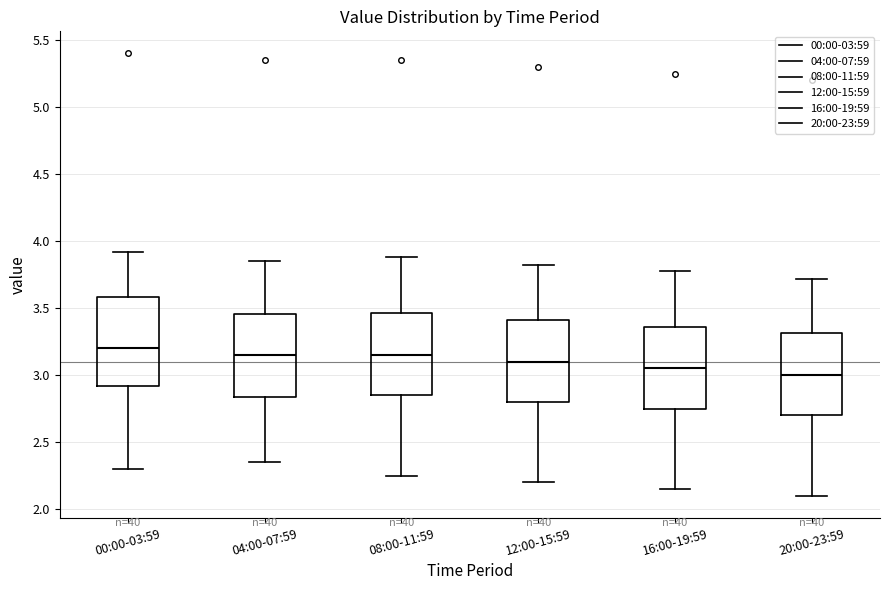

Reading left to right, read every box against the y-axis: the position of its median line, the range the box covers, and the ends of its whiskers. The values are not printed on the chart, so give them approximately, as read against the axis.

00:00-03:59: median 3.20, box 2.90 to 3.60, whiskers 2.30 to 3.90
04:00-07:59: median 3.15, box 2.85 to 3.45, whiskers 2.35 to 3.85
08:00-11:59: median 3.15, box 2.85 to 3.45, whiskers 2.25 to 3.90
12:00-15:59: median 3.10, box 2.80 to 3.40, whiskers 2.20 to 3.80
16:00-19:59: median 3.05, box 2.75 to 3.35, whiskers 2.15 to 3.80
20:00-23:59: median 3.00, box 2.70 to 3.30, whiskers 2.10 to 3.70